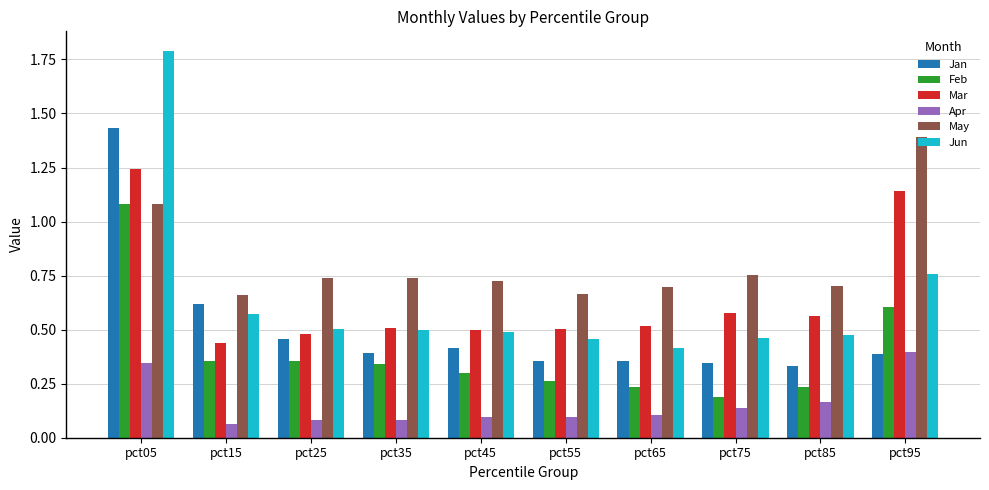

Rank the series by their maximum value, from lowest to highest.

Apr, Feb, Mar, May, Jan, Jun